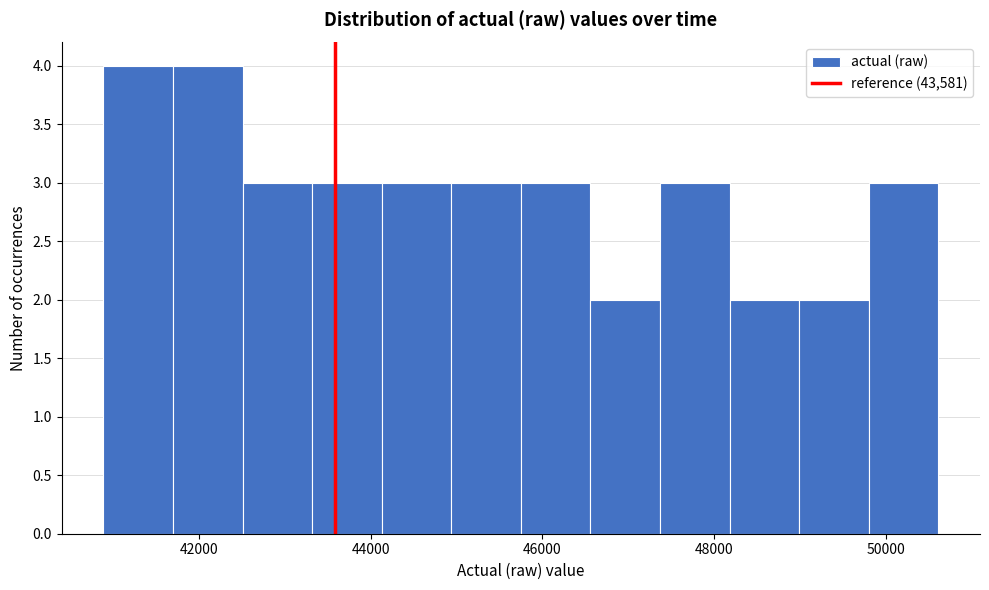

Reading left to right, transcribe this chart: for each bar, give the range it covers on the x-axis and its height. Neither the bar edges nor the heights are printed on the chart, so give them approximately, as read against the axes.

40800 to 41800: 4
41800 to 42600: 4
42600 to 43400: 3
43400 to 44200: 3
44200 to 45000: 3
45000 to 45800: 3
45800 to 46600: 3
46600 to 47400: 2
47400 to 48200: 3
48200 to 49000: 2
49000 to 49800: 2
49800 to 50600: 3